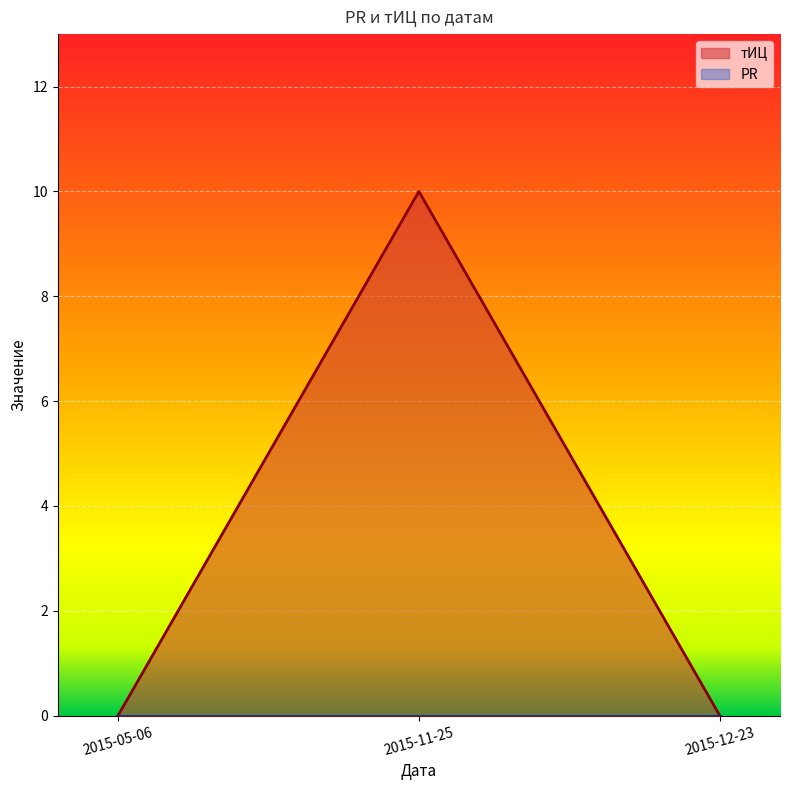

Reading left to right, what are all the values shown in this chart?

0	10	0